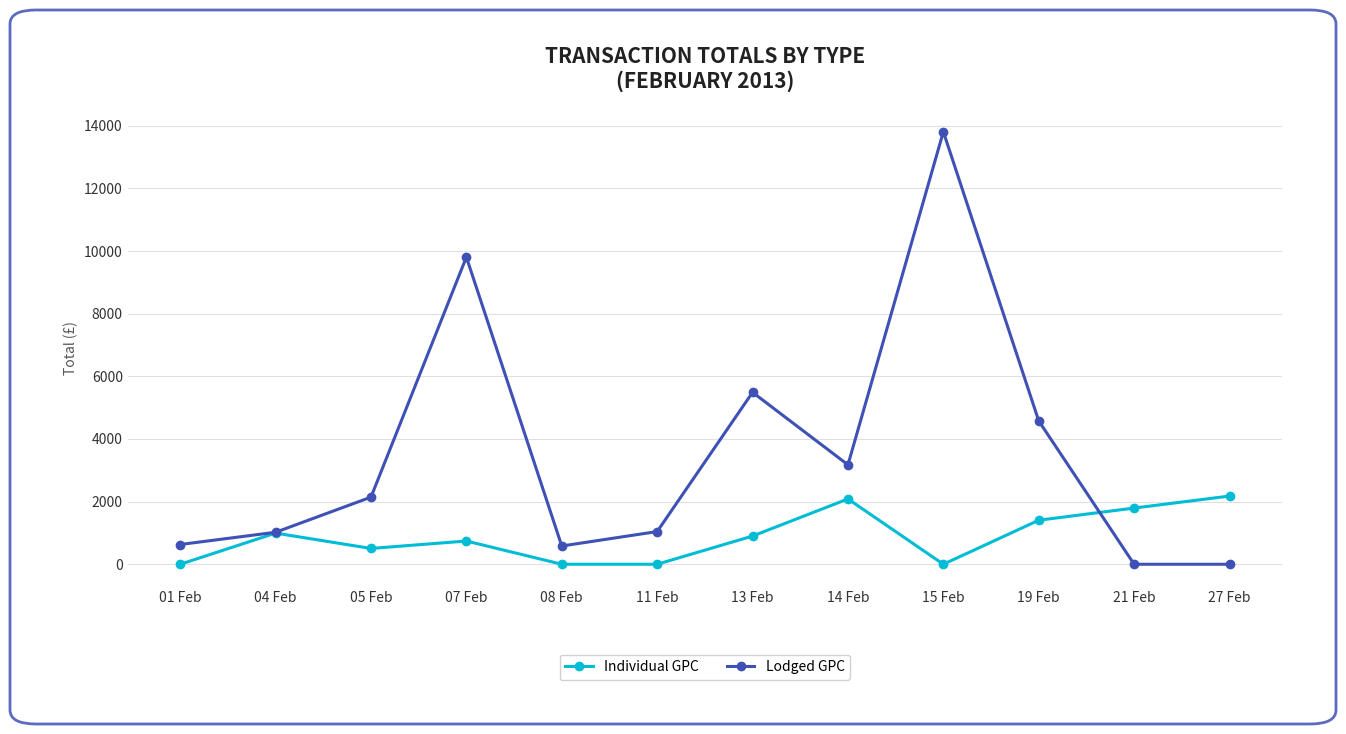

Which category has the highest value in the Lodged GPC series?

15 Feb